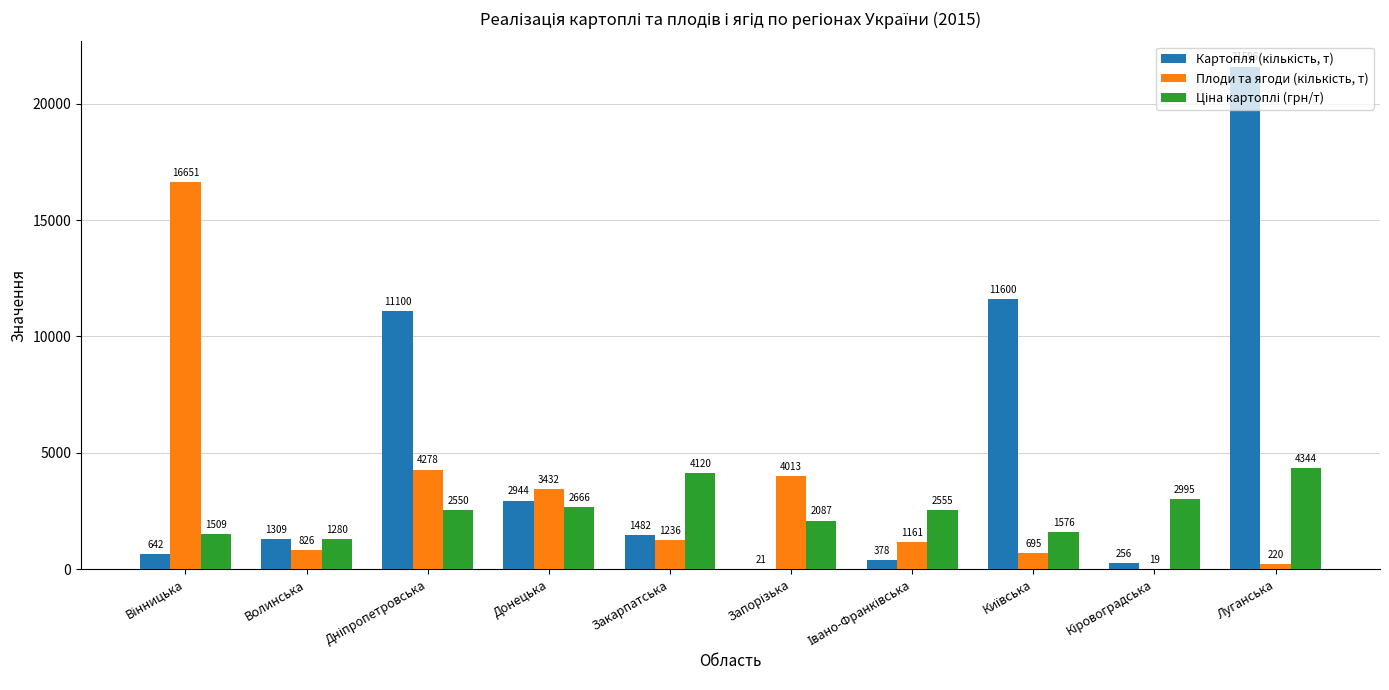

Which label corresponds to the largest value in the chart?

Луганська